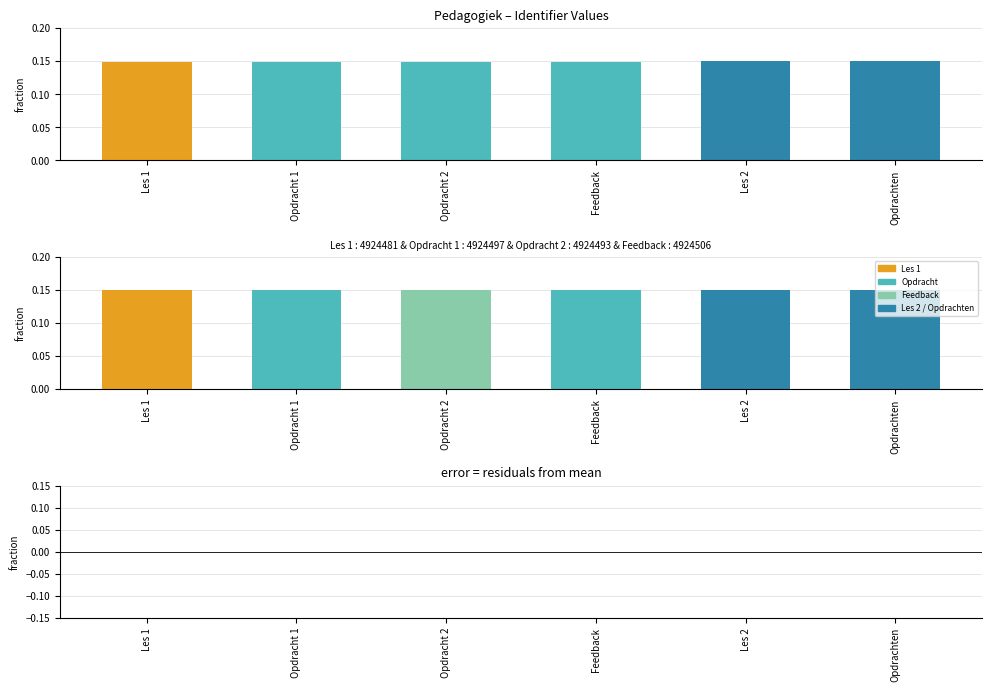

What is the label of the 6th bar from the right?

Les 1